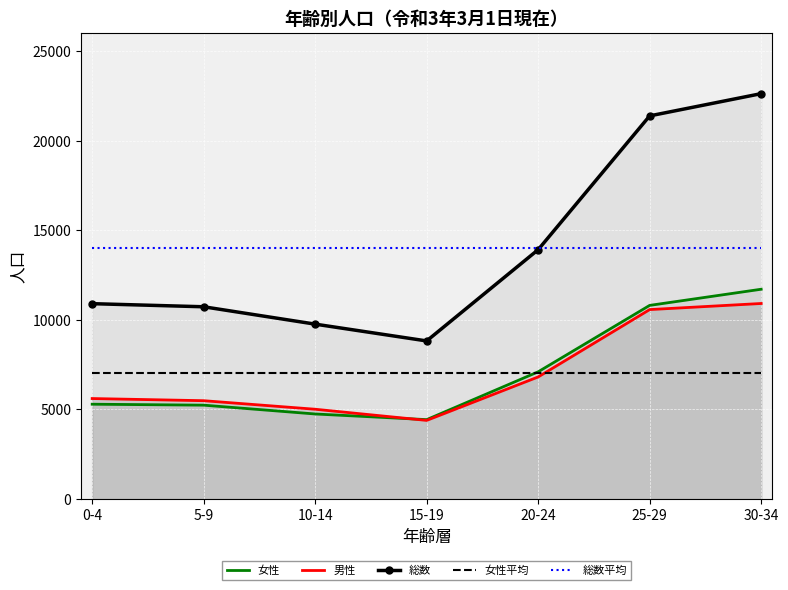

True or false: 女性平均 has a value of 9412.9 at 0-4.

False